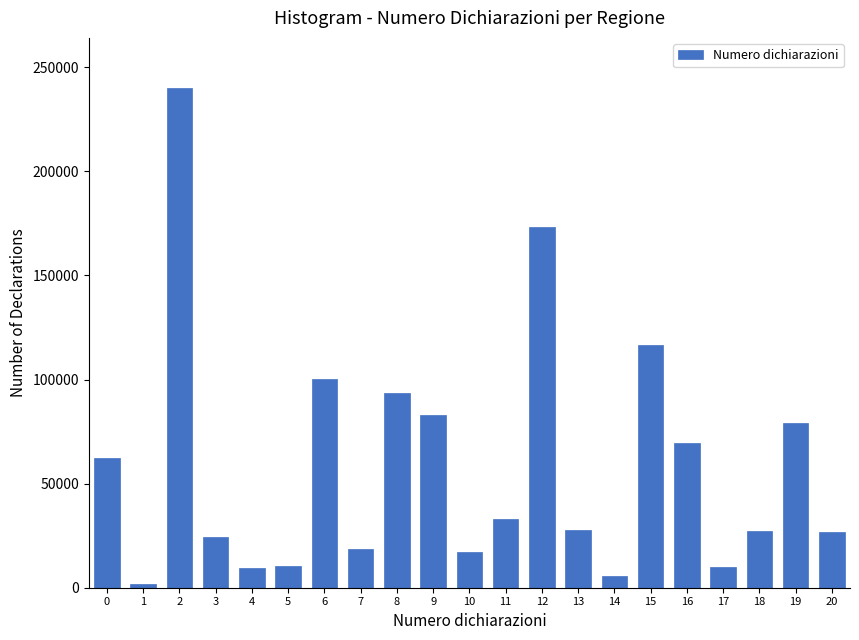

Is it true that the value at 18 is 17087?

False